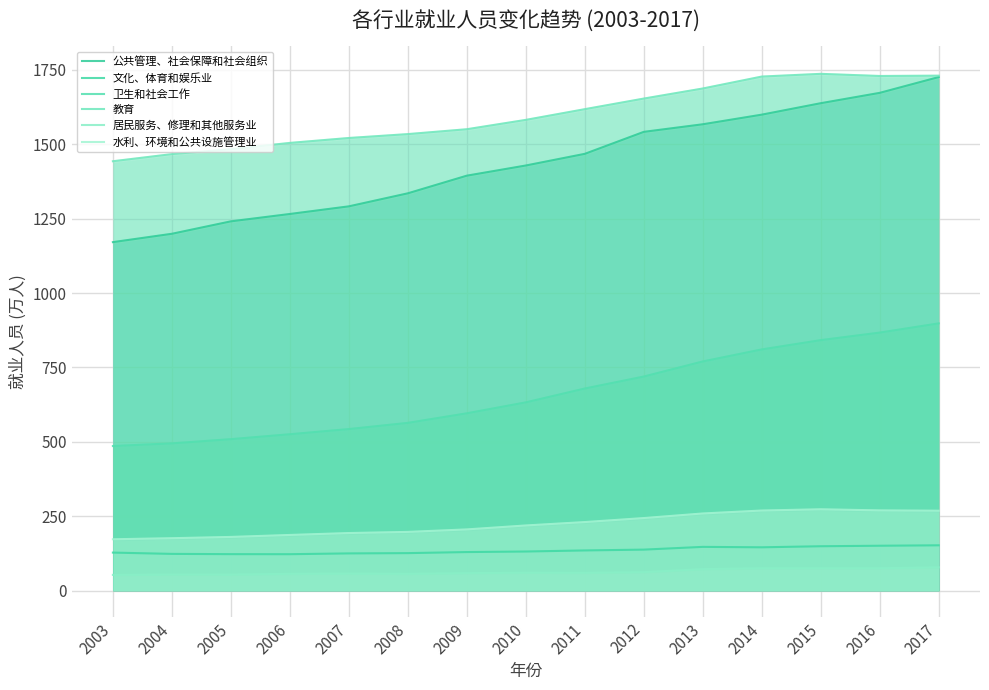

True or false: 居民服务、修理和其他服务业 and 教育 intersect in this chart.

False